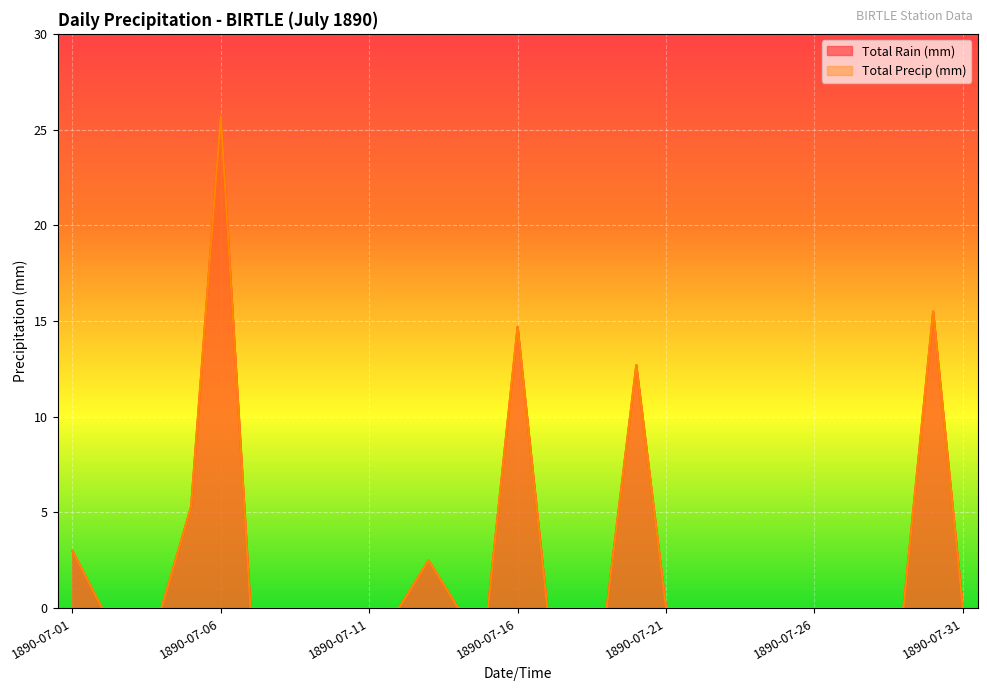

At how many categories does at least one series exceed 25?

1